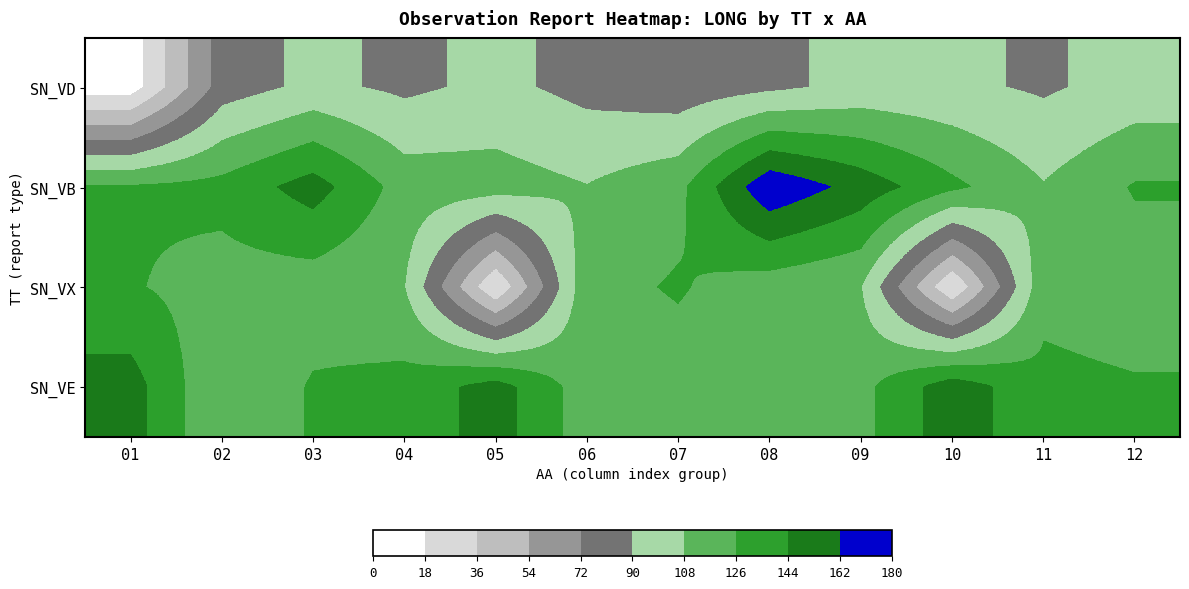

What is the total value across all series at 05?

381.4